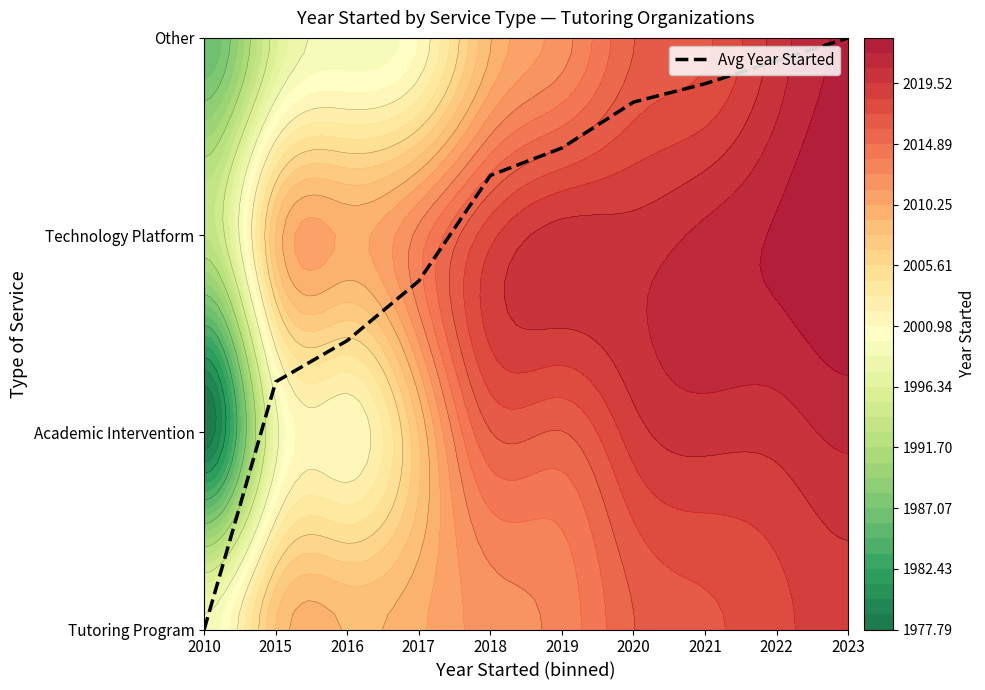

What is the change in value from 2017 to 2021?

+1.0